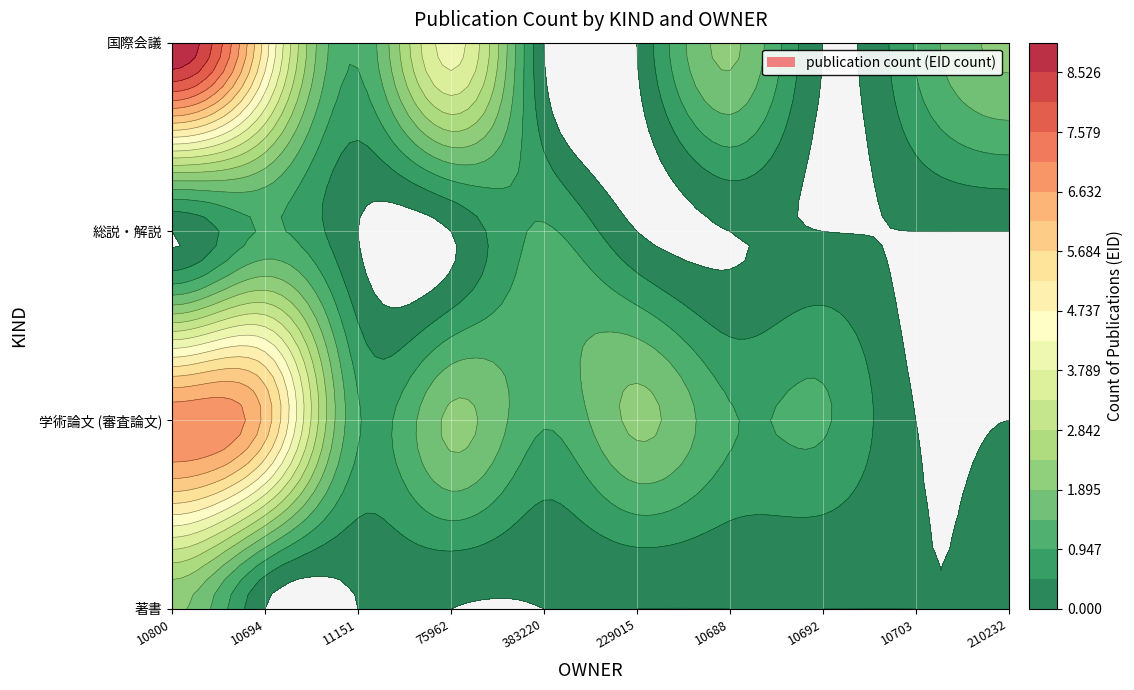

Which category has the highest value in the 国際会議 series?

10800